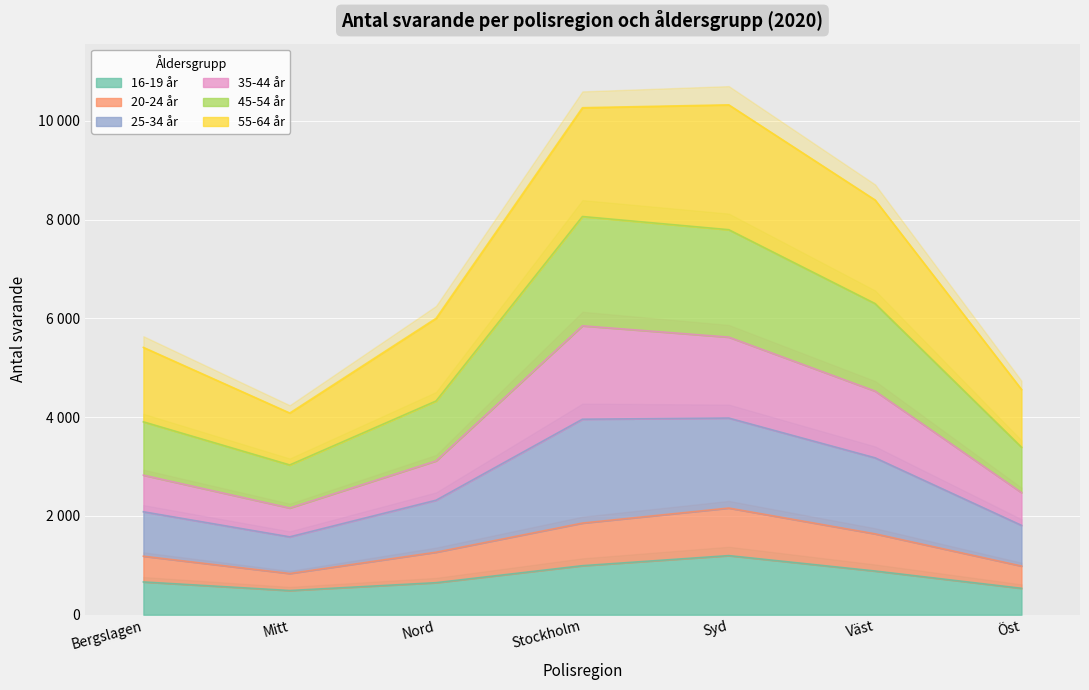

True or false: 25-34 år and 16-19 år intersect in this chart.

False